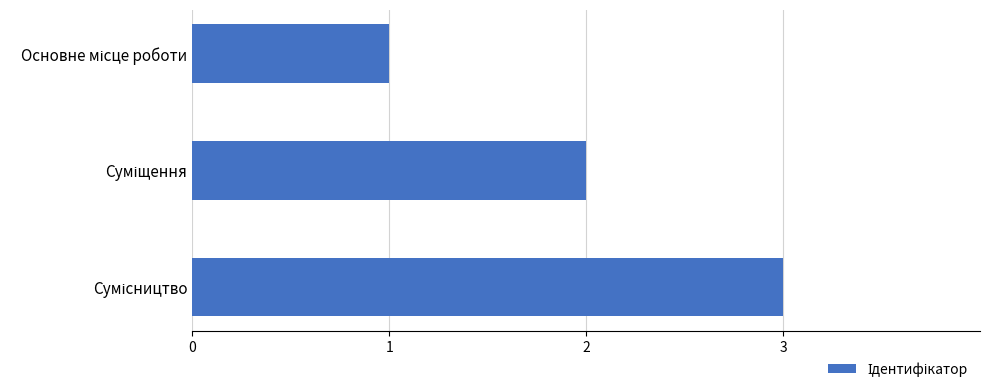

What is the smallest value displayed?

1